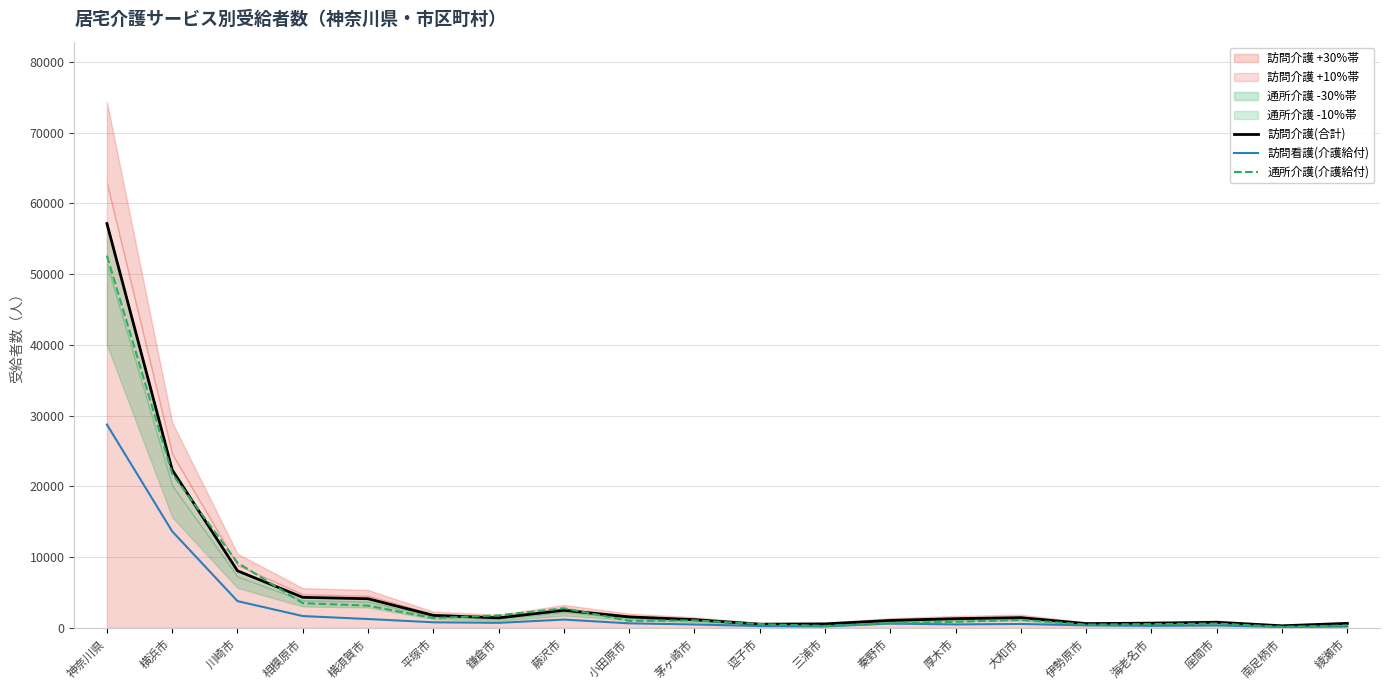

At how many categories does at least one series exceed 4600?

3